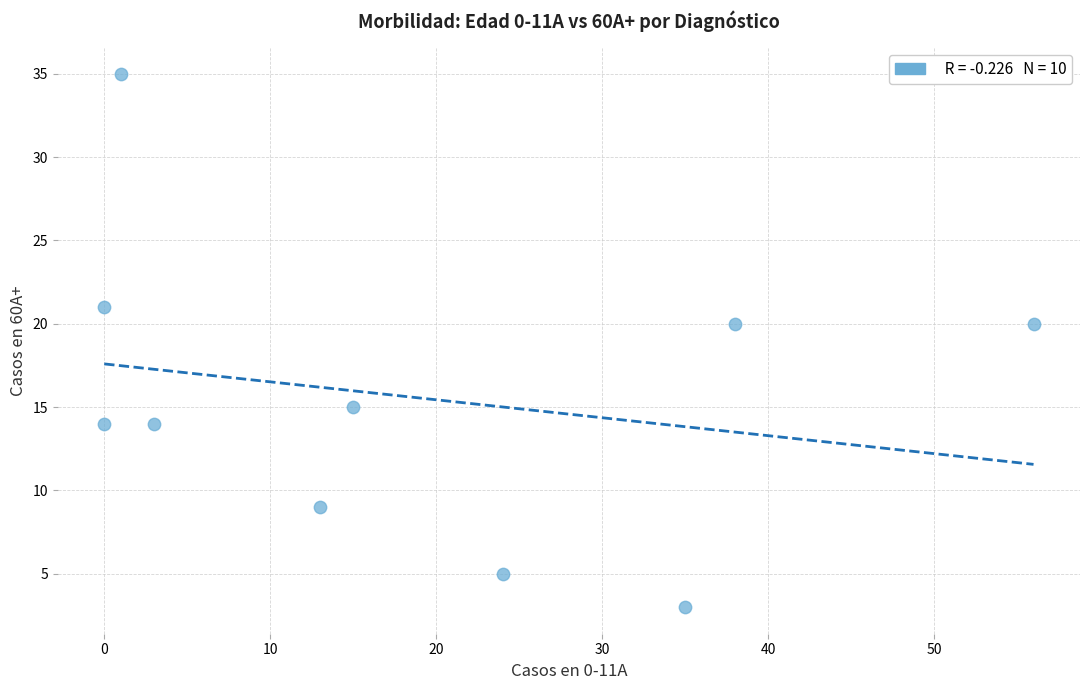

What is the range of X values (max minus min)?

56